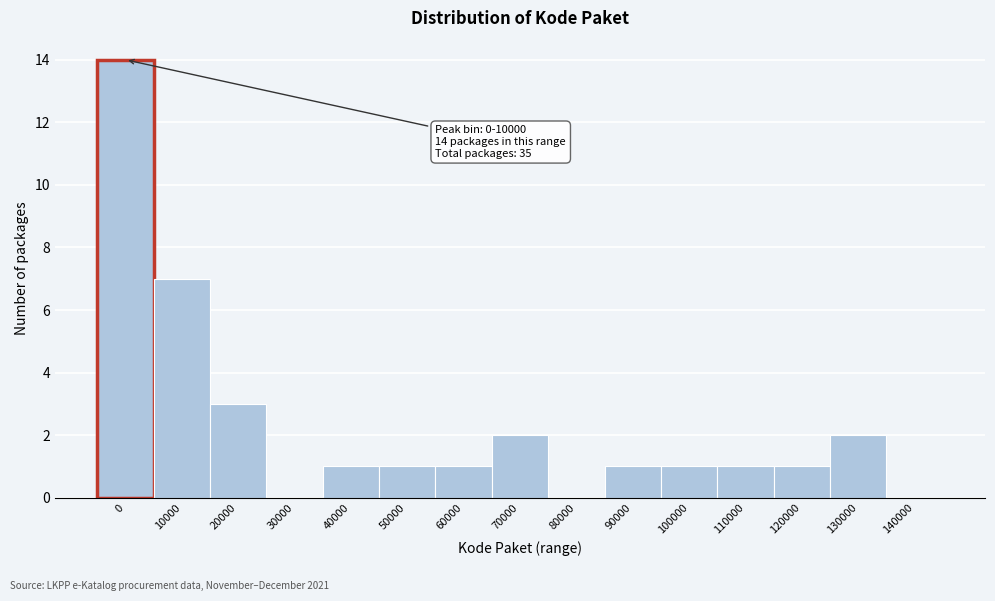

Reading left to right, list all the values displayed in this chart.

0=14	10000=7	20000=3	30000=0	40000=1	50000=1	60000=1	70000=2	80000=0	90000=1	100000=1	110000=1	120000=1	130000=2	140000=0